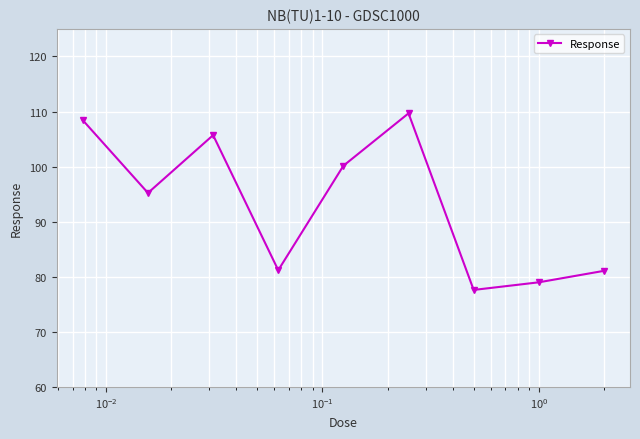

What is the maximum value shown in the chart?

109.7